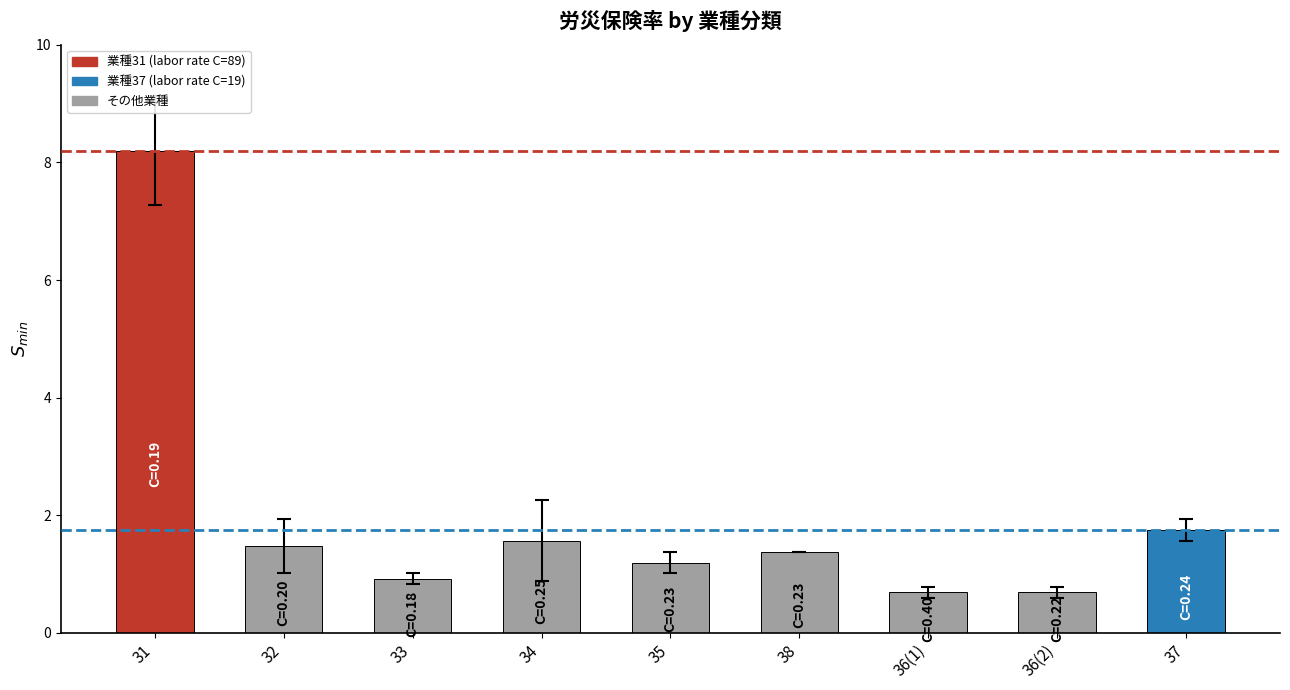

Between 35 and 33, which is larger?

35